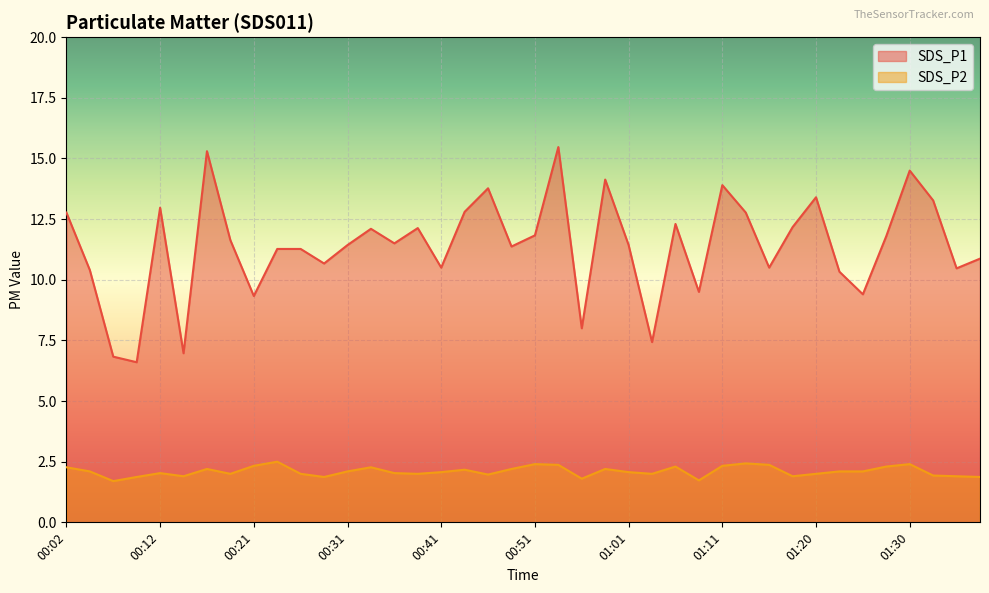

Where is SDS_P2 nearest to the value 2?

00:19